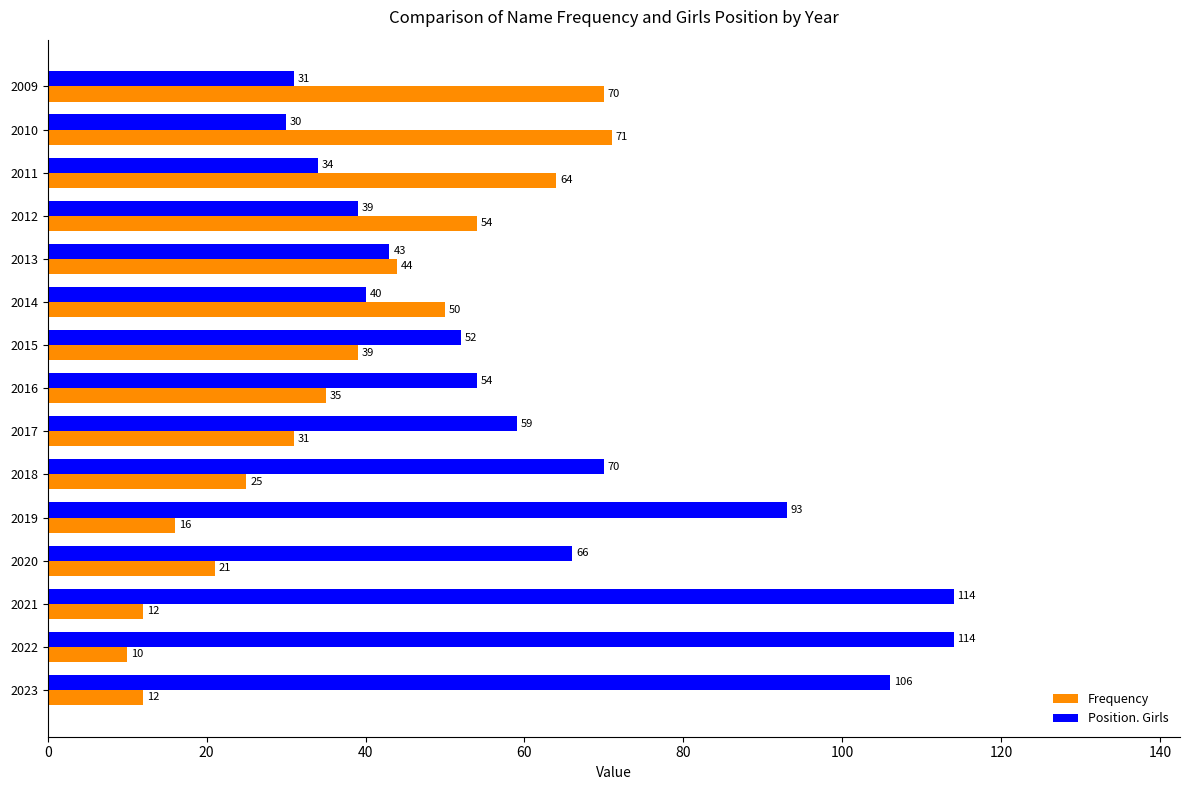

What are all the series names shown in the legend?

Frequency, Position. Girls